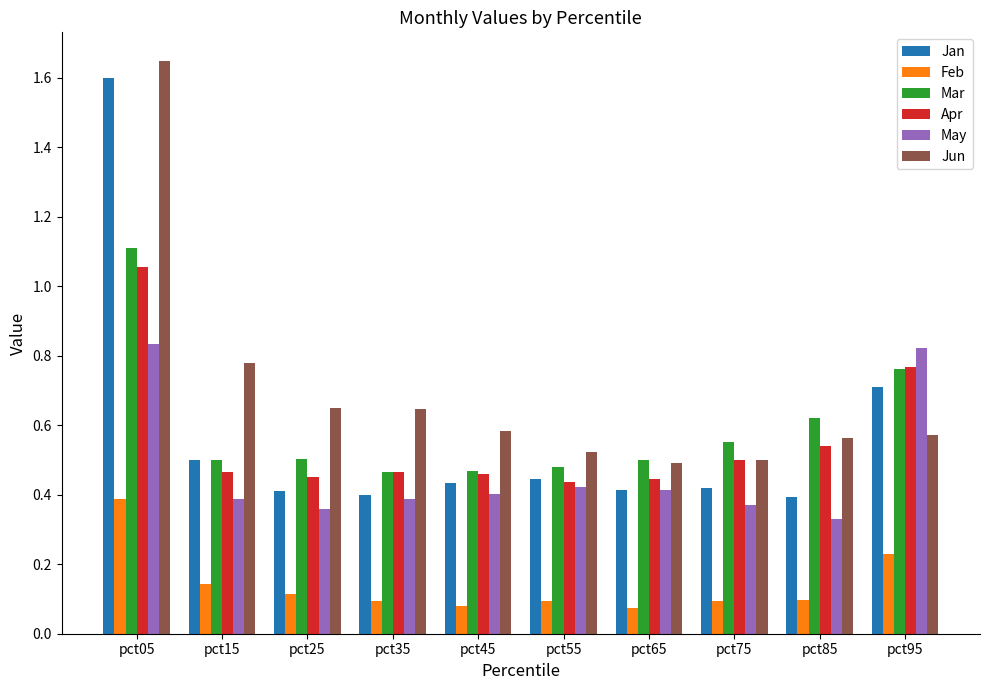

What is the sum of the Mar values at pct35 and pct75?

1.0